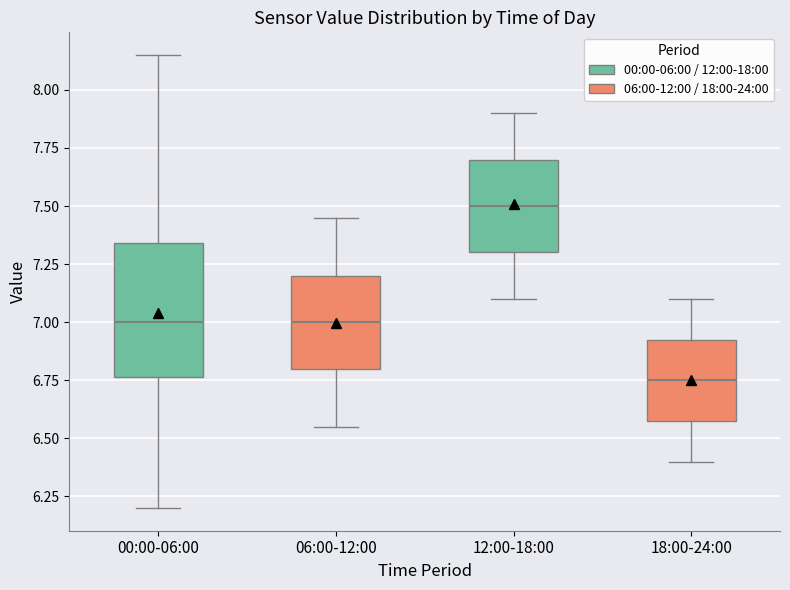

Reading left to right, read every box against the y-axis: the position of its median line, the range the box covers, and the ends of its whiskers. The values are not printed on the chart, so give them approximately, as read against the axis.

00:00-06:00: median 7.00, box 6.75 to 7.35, whiskers 6.20 to 8.15
06:00-12:00: median 7.00, box 6.80 to 7.20, whiskers 6.55 to 7.45
12:00-18:00: median 7.50, box 7.30 to 7.70, whiskers 7.10 to 7.90
18:00-24:00: median 6.75, box 6.60 to 6.95, whiskers 6.40 to 7.10